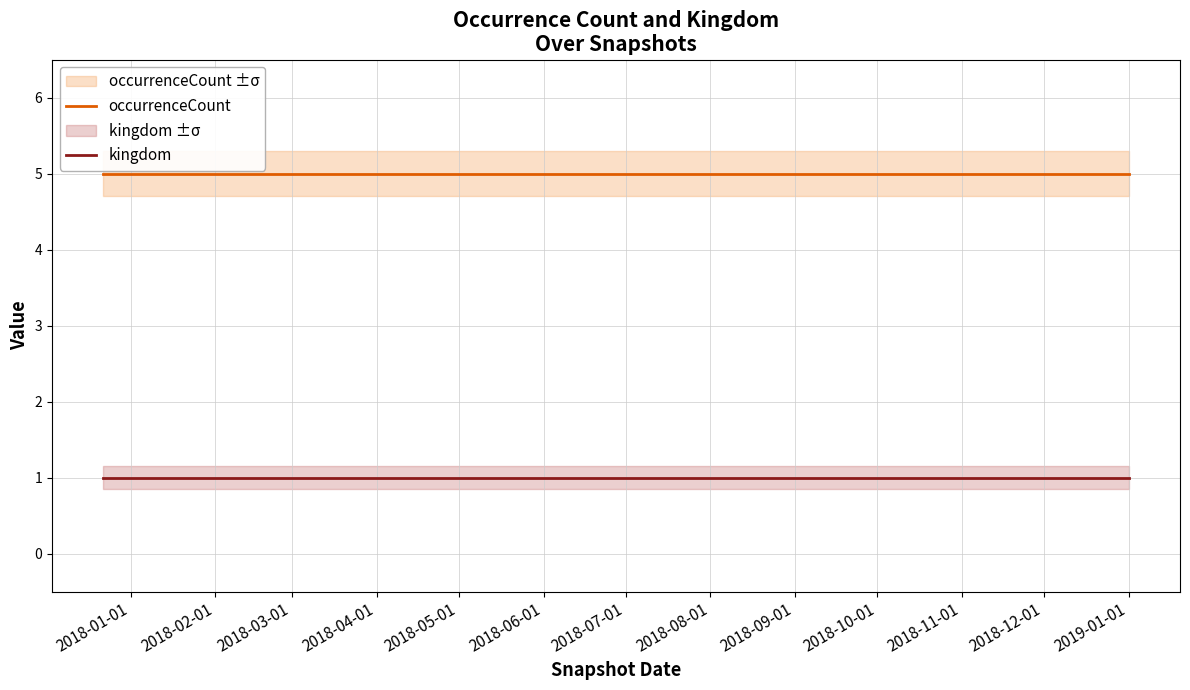

What is the maximum value for occurrenceCount?

5